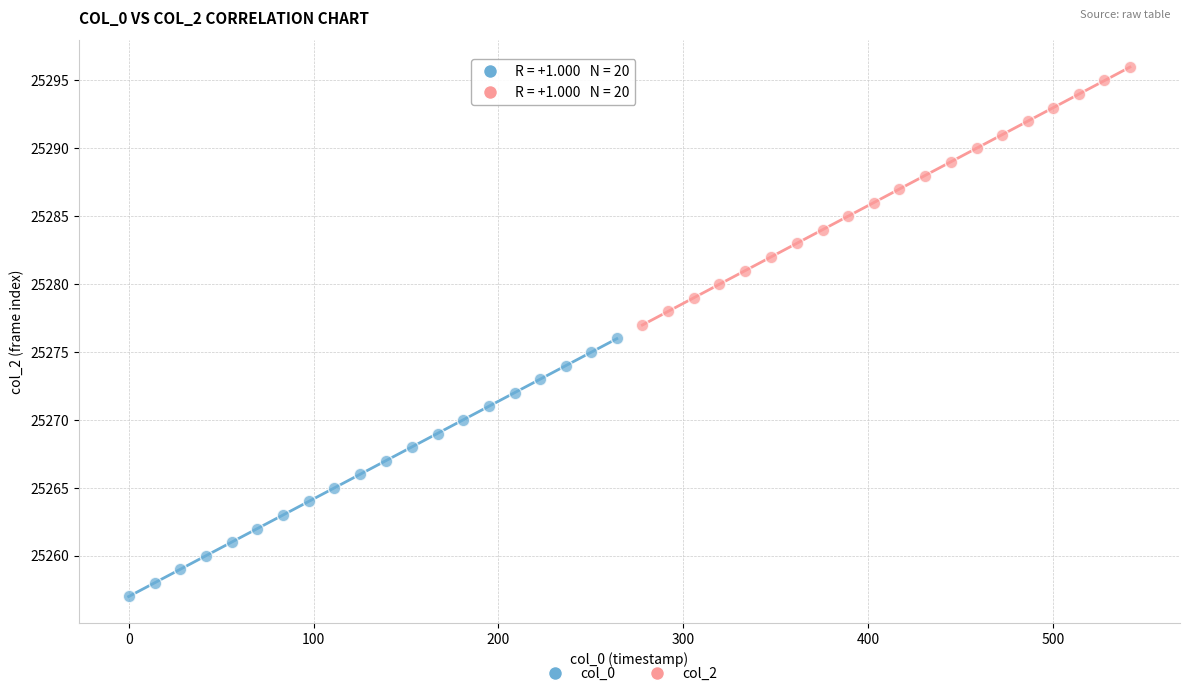

Which series contains the lowest Y value?

col_0